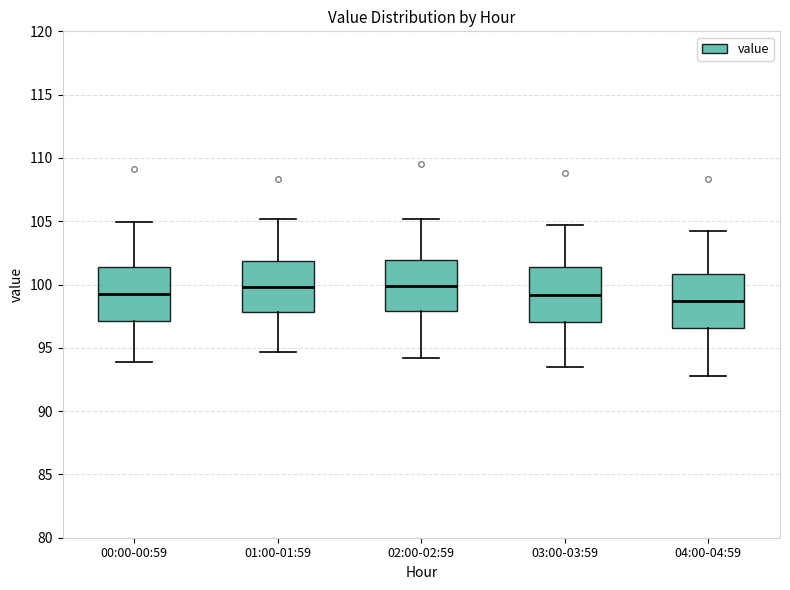

Reading left to right, transcribe this box plot: for each box, give where its median line is, the range the box spans, and where its two whiskers end, as read against the y-axis. The values are not printed on the chart, so give them approximately, as read against the axis.

00:00-00:59: median 99.5, box 97.0 to 101.5, whiskers 94.0 to 105.0
01:00-01:59: median 100.0, box 98.0 to 102.0, whiskers 94.5 to 105.0
02:00-02:59: median 100.0, box 98.0 to 102.0, whiskers 94.0 to 105.0
03:00-03:59: median 99.0, box 97.0 to 101.5, whiskers 93.5 to 104.5
04:00-04:59: median 98.5, box 96.5 to 101.0, whiskers 93.0 to 104.0